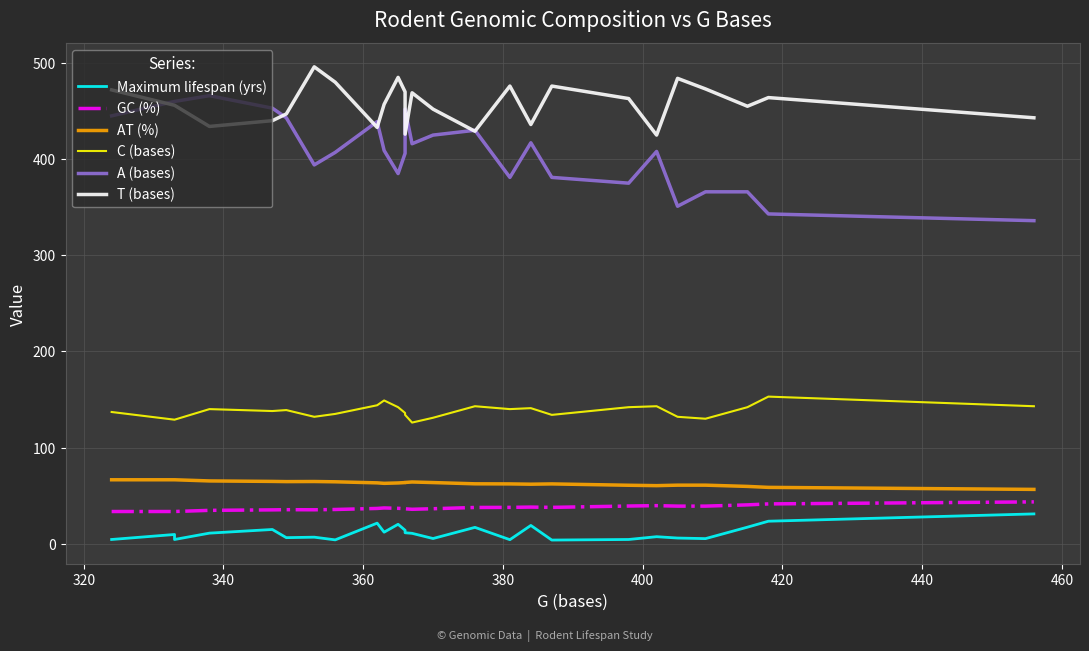

How many data points in C (bases) are less than 139?

13